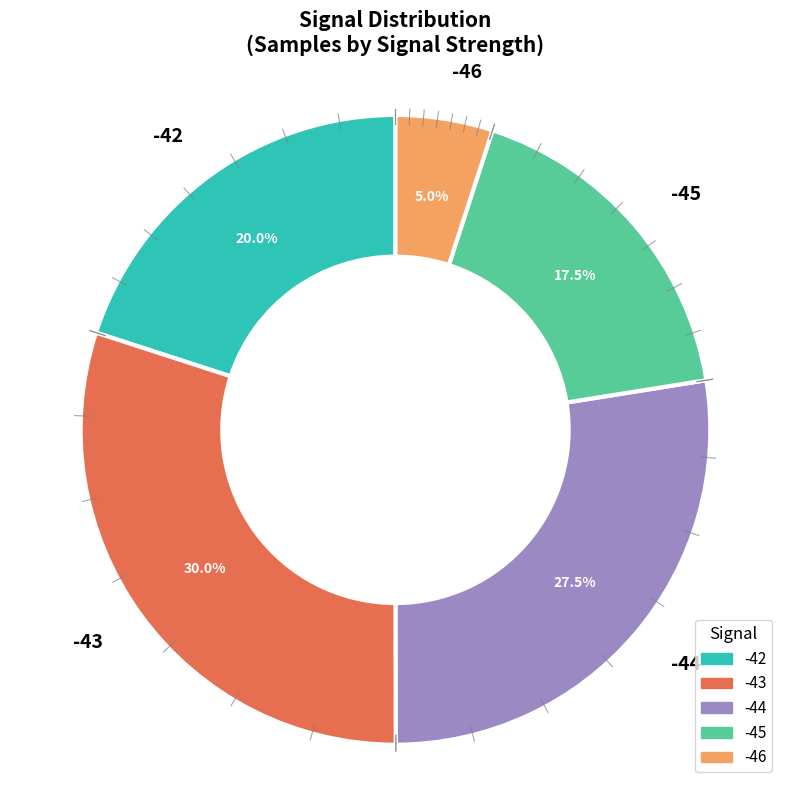

To the nearest percent, what is the difference between the largest and smallest slice percentages?

25%